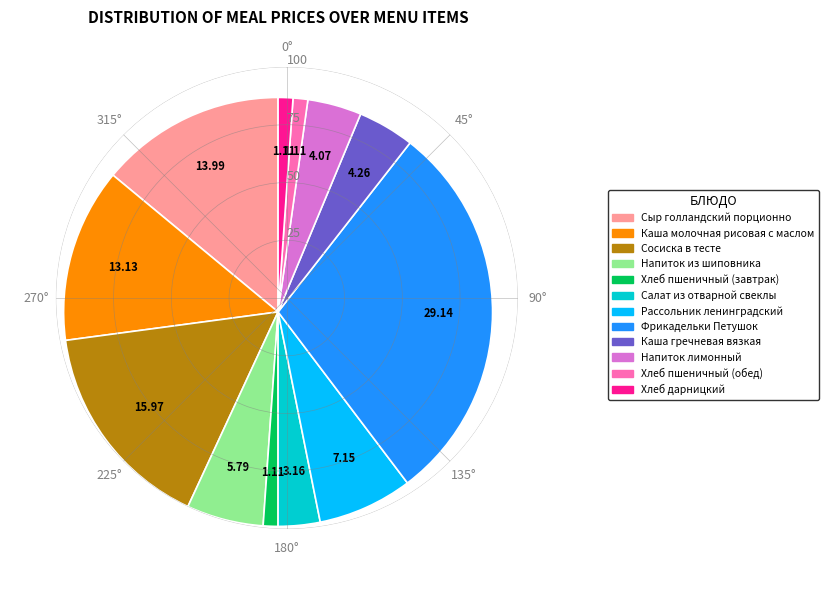

How many segments does this pie chart have?

12